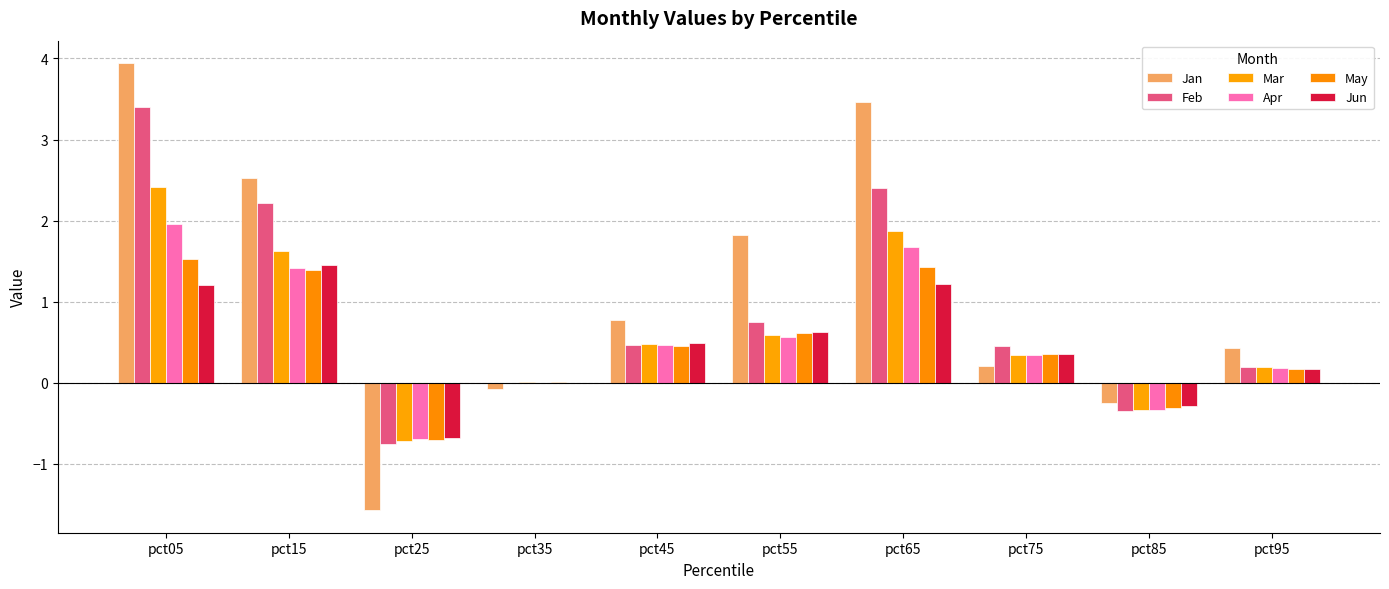

What is the highest value of the May series?

1.5